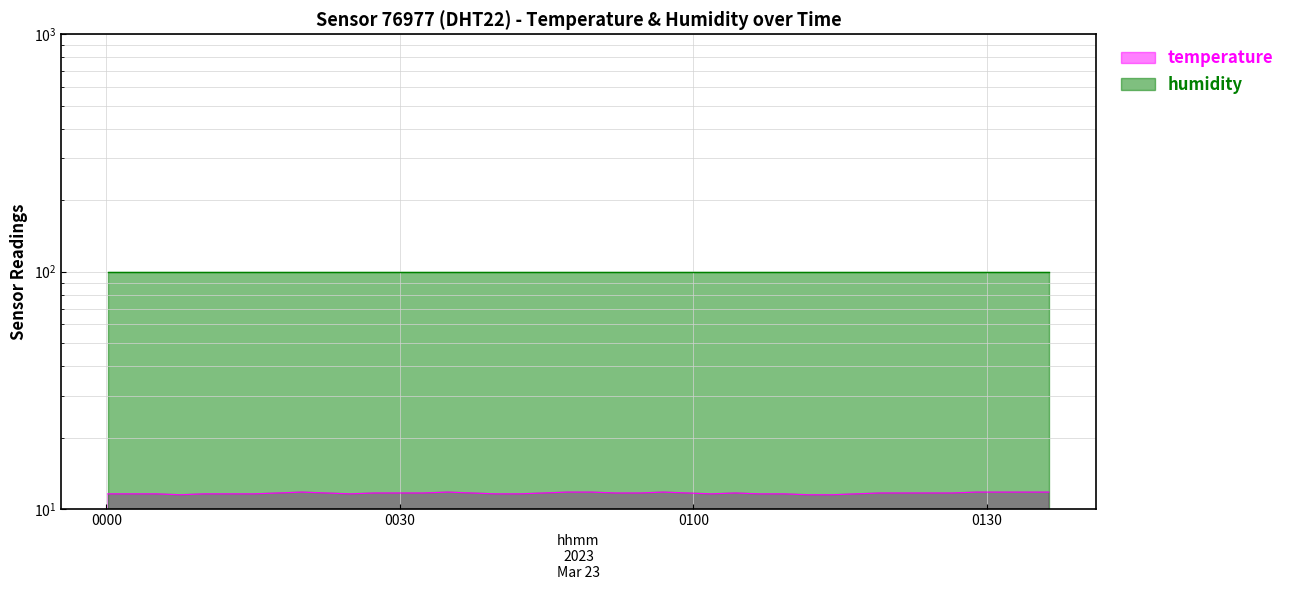

How many interior local peaks (higher than both neighbors) does the data have?

4